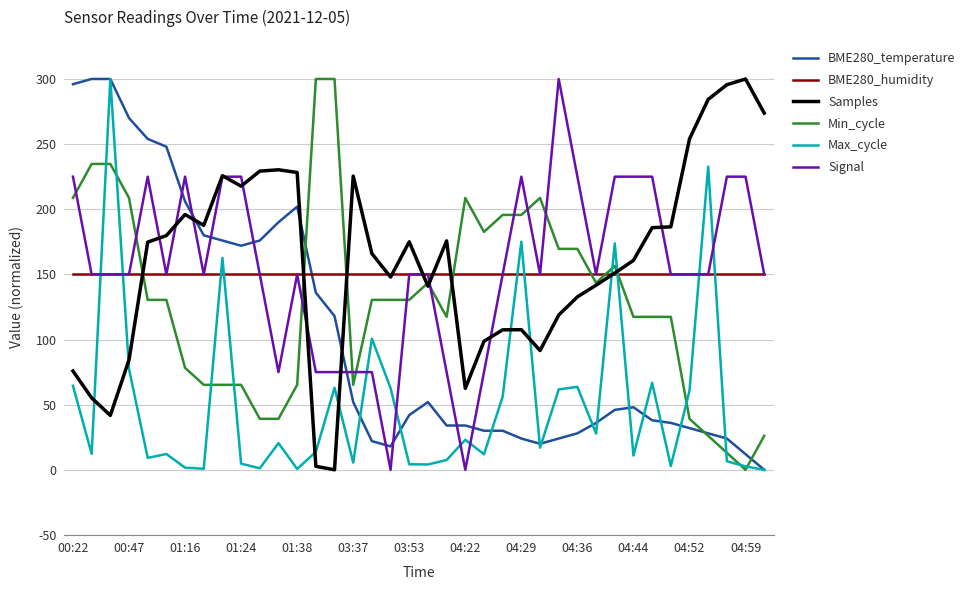

What is the greatest value displayed?

300.0